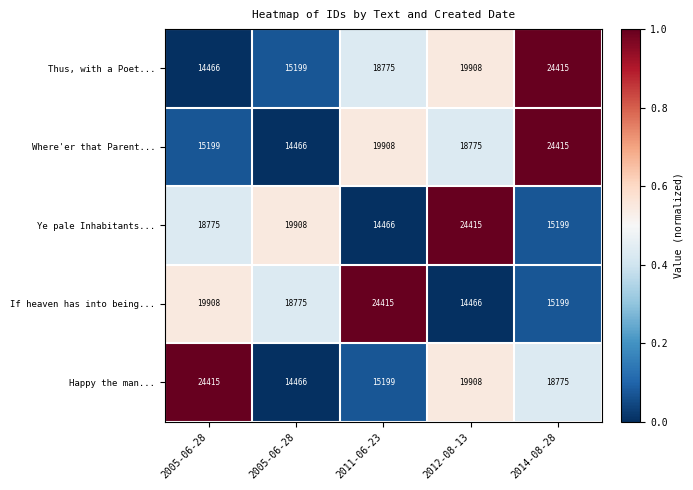

How many categories are shown in the chart?

5